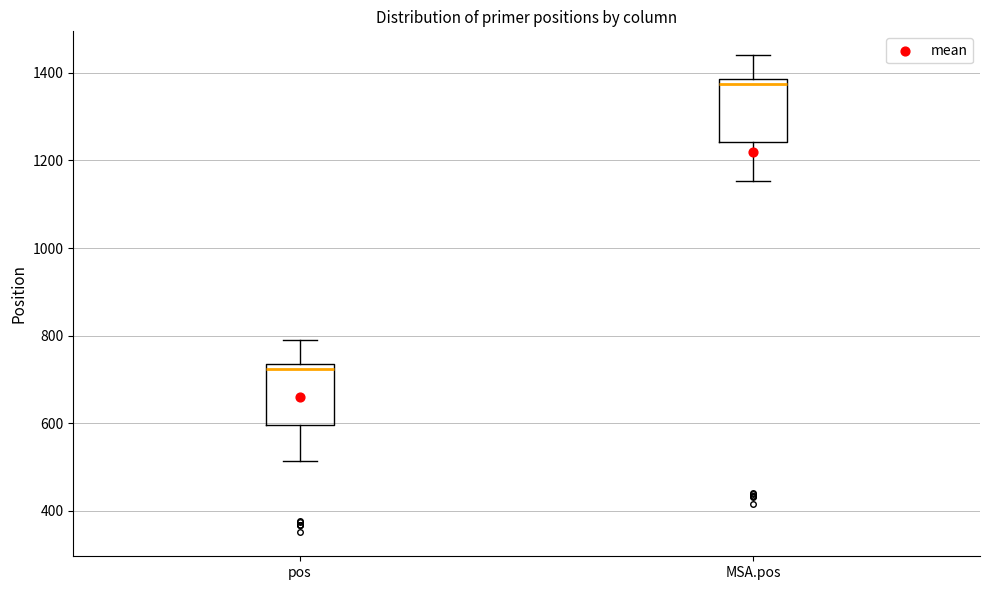

Reading left to right, transcribe this box plot: for each box, give where its median line is, the range the box spans, and where its two whiskers end, as read against the y-axis. The values are not printed on the chart, so give them approximately, as read against the axis.

pos: median 720, box 600 to 740, whiskers 520 to 800
MSA.pos: median 1380 (just below the box's upper edge), box 1240 to 1380, whiskers 1160 to 1440